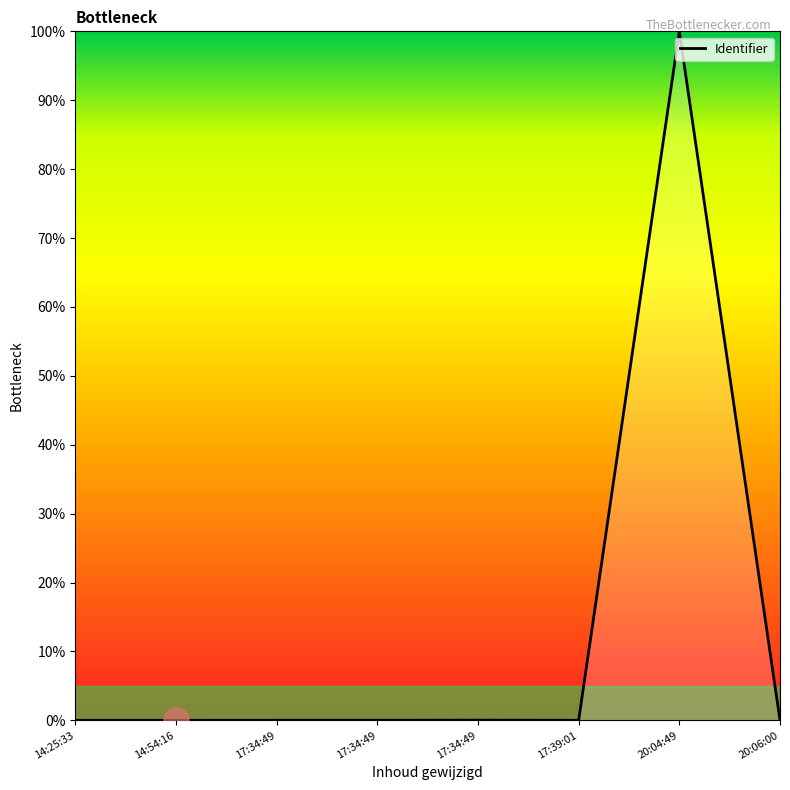

At which label is the value closest to 50?

17:34:49